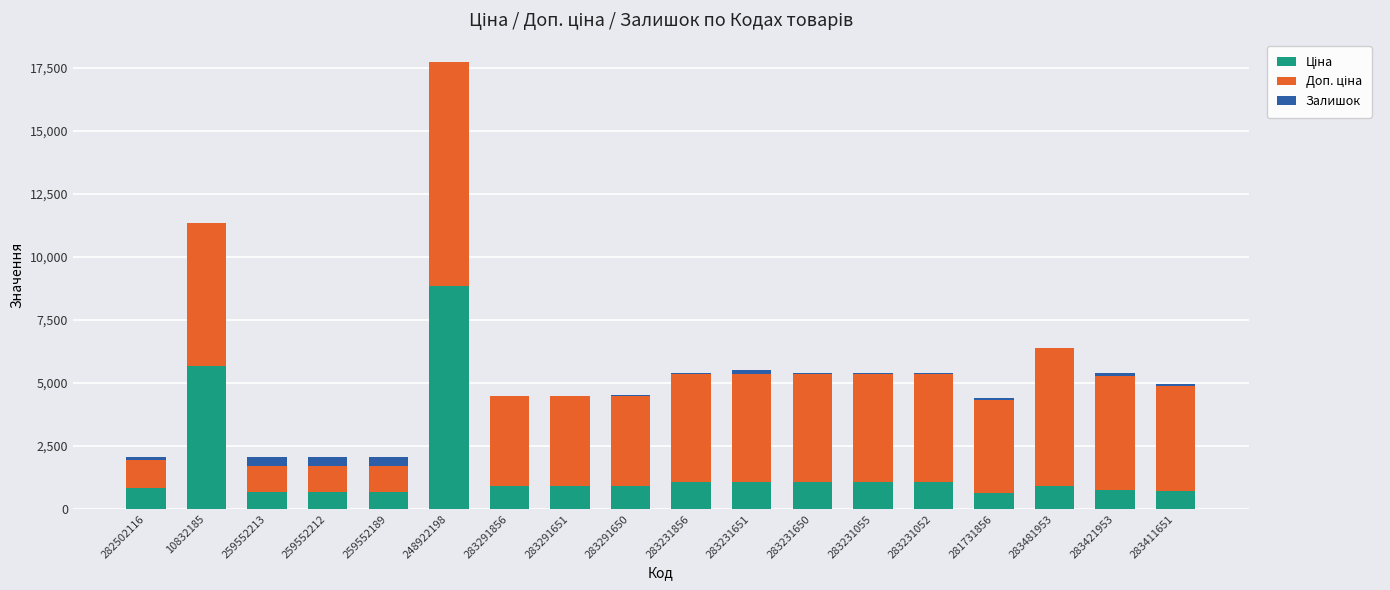

At which category is the sum across all series the highest?

248922198